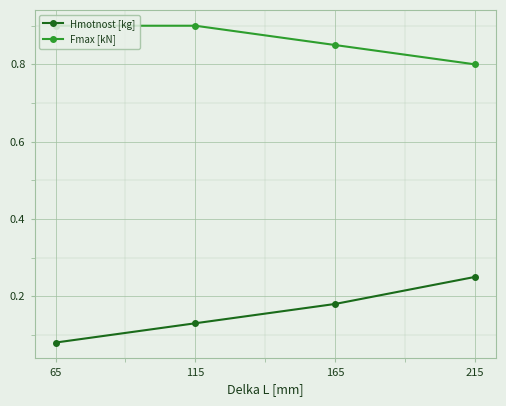

Between 165 and 215, which series saw the biggest shift?

Hmotnost [kg]